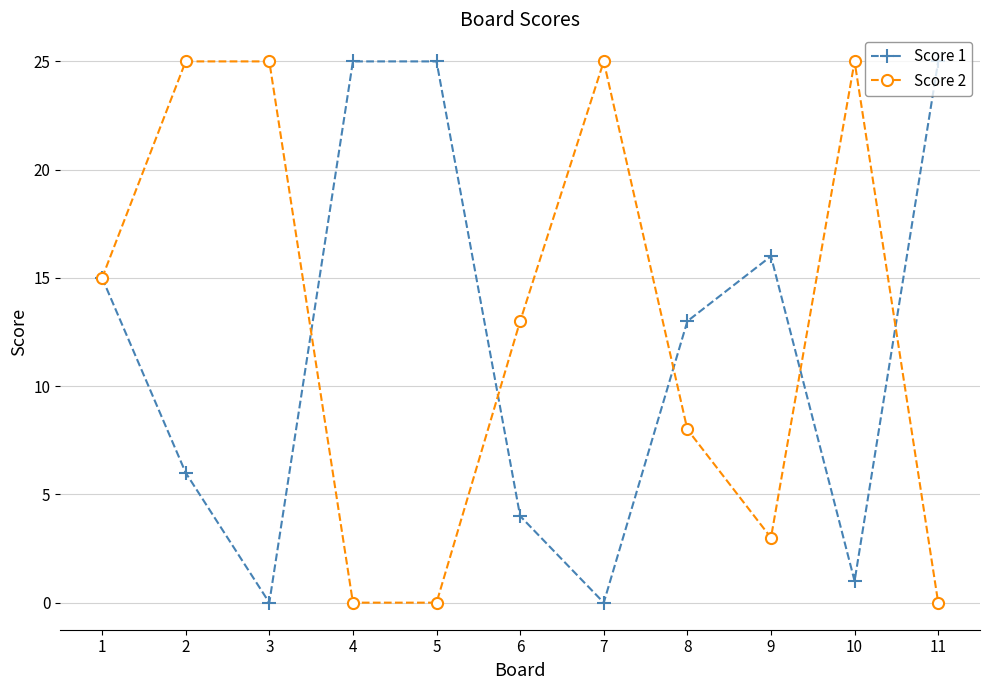

Reading left to right, transcribe all the data shown in this chart.

Score 1: 15	6	0	25	25	4	0	13	16	1	25
Score 2: 15	25	25	0	0	13	25	8	3	25	0